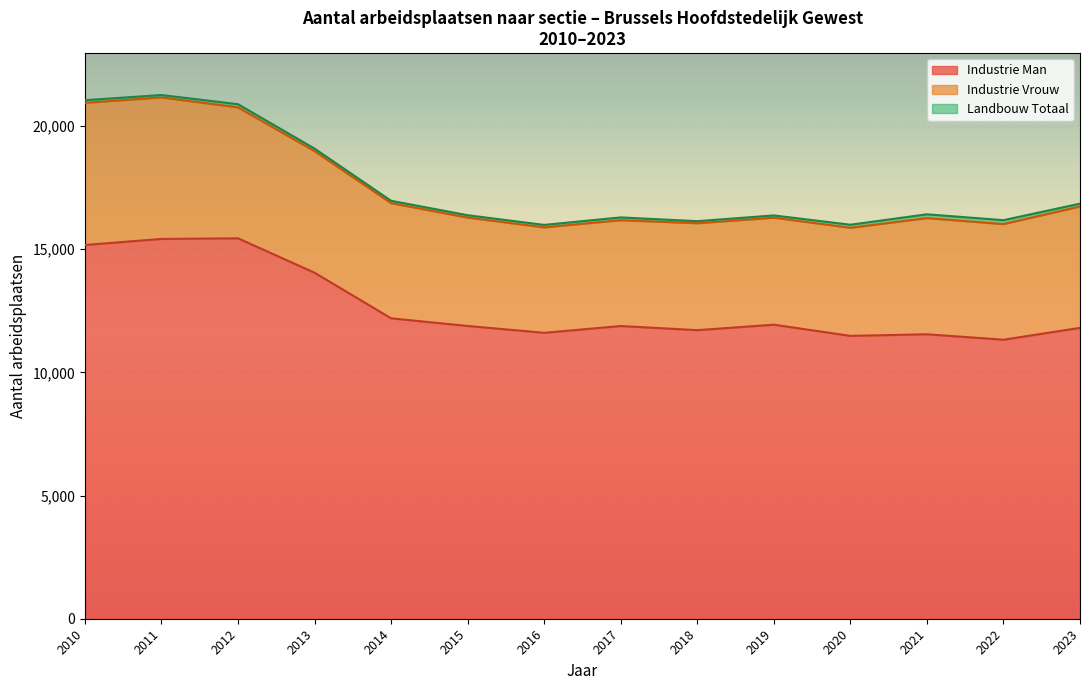

List the labels in order of Totaal value, largest first.

2011-C, 2010-C, 2012-C, 2013-C, 2014-C, 2023-C, 2015-C, 2019-C, 2021-C, 2017-C, 2018-C, 2022-C, 2016-C, 2020-C, 2010-A, 2010-B